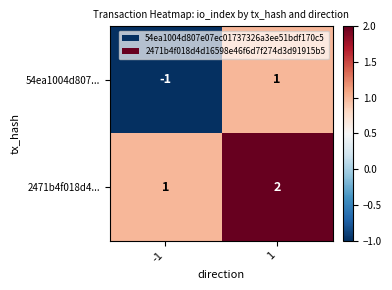

The value of 2471b4f018d4... at 1 is 2. True or false?

True